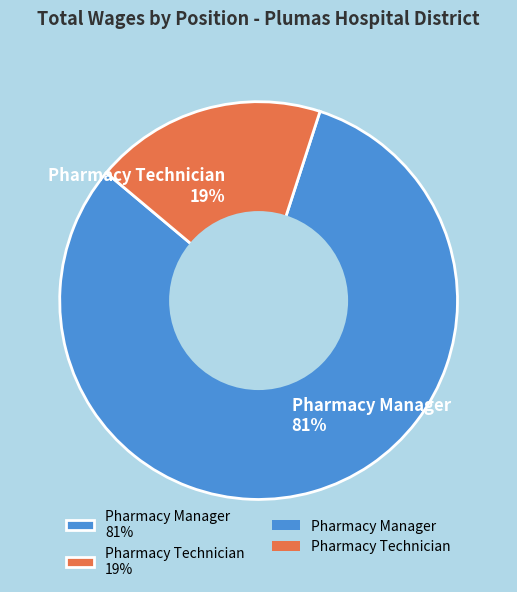

Combined, do Pharmacy Technician and Pharmacy Manager account for over 50%?

Yes